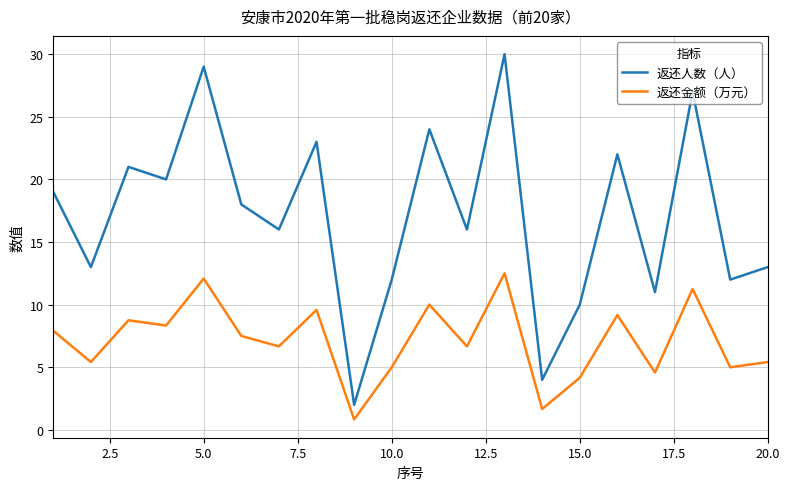

How many lines are shown in the chart?

2